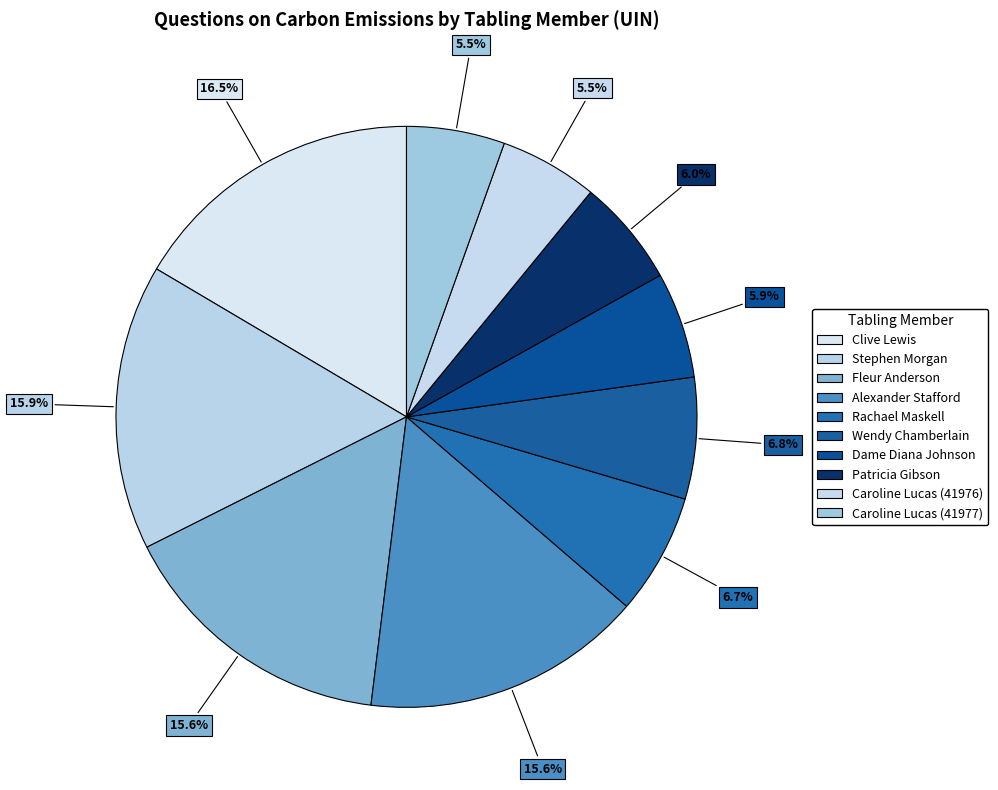

How many slices are in this pie chart?

10